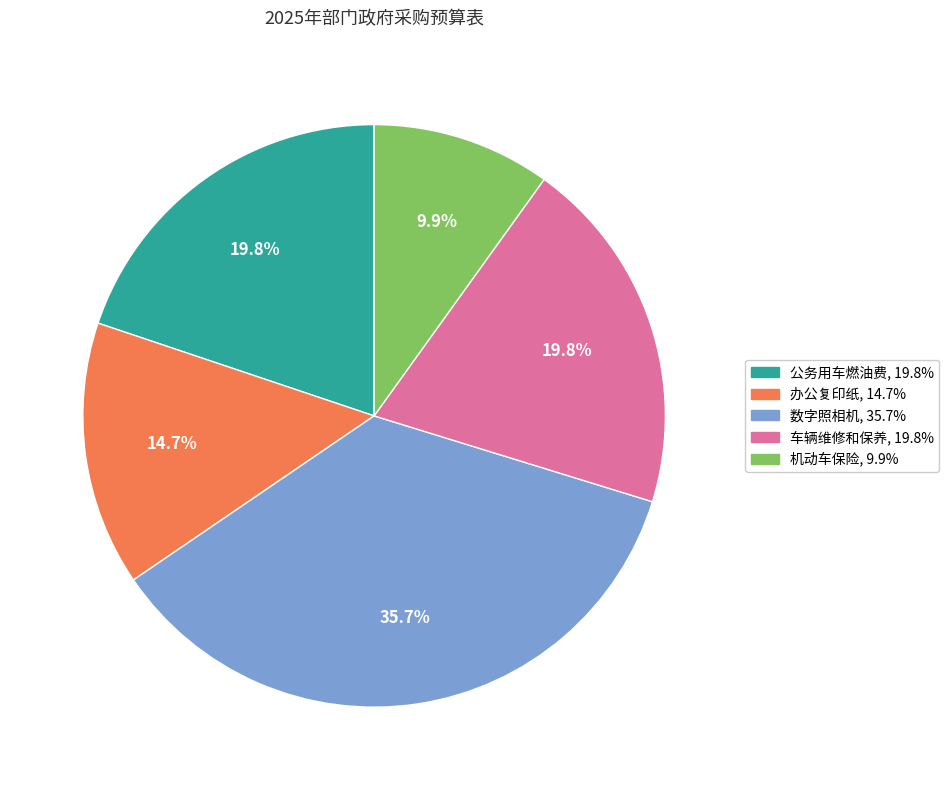

What percentage is the 办公复印纸 slice, to the nearest percent?

15%